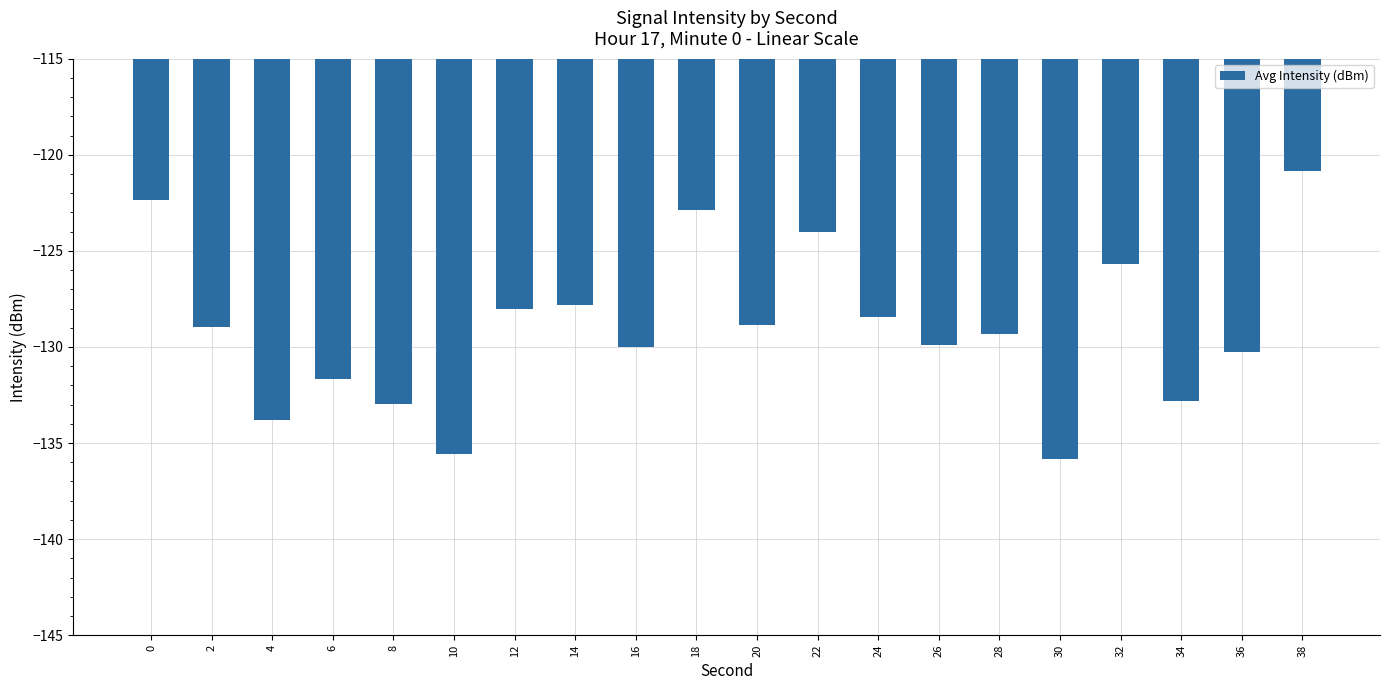

What is the maximum value shown in the chart?

-120.8